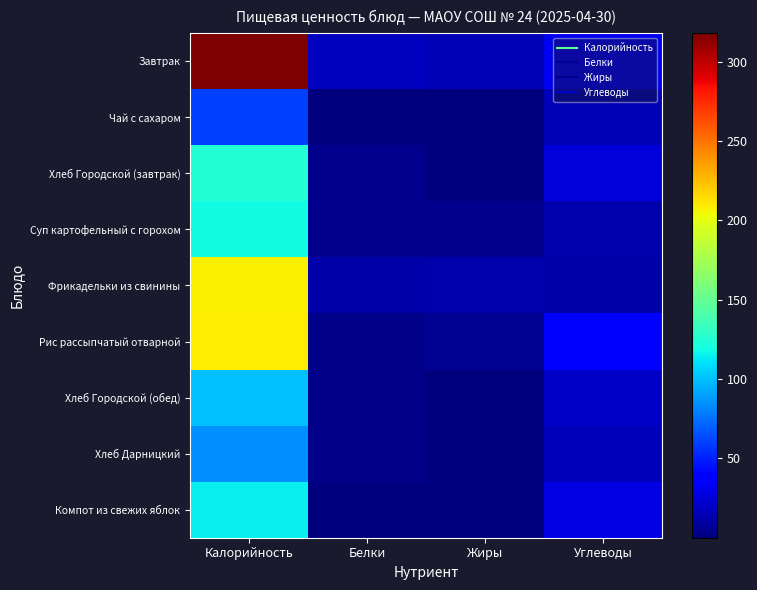

How many distinct data groups are displayed?

9